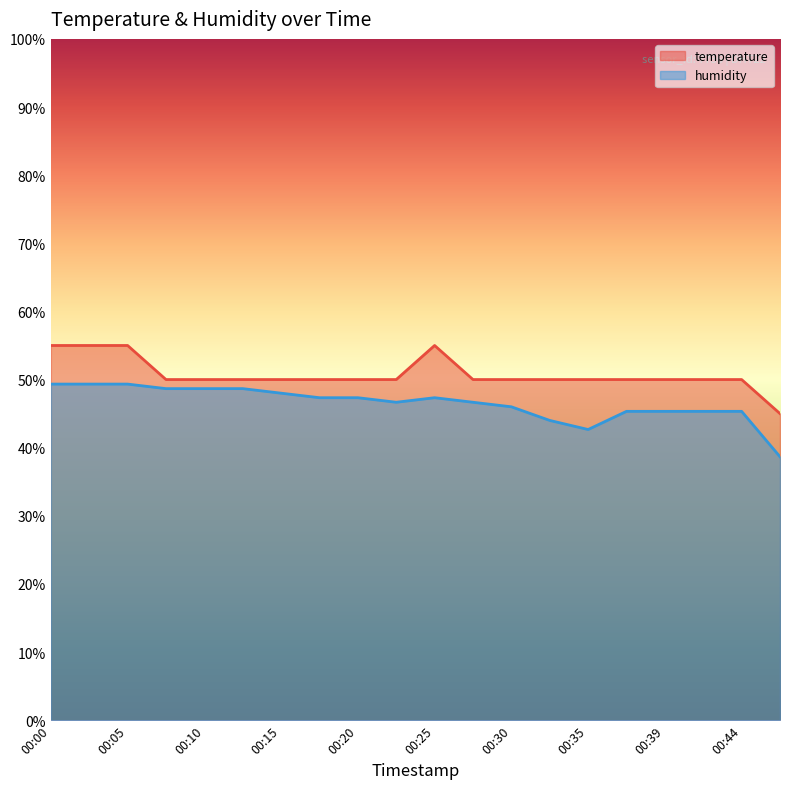

At which label does humidity first exceed 47?

00:00